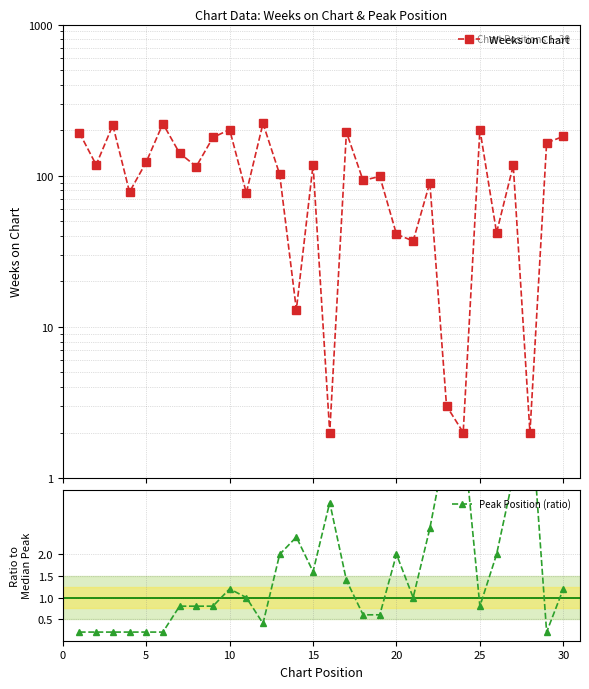

The Peak Position (ratio) series shows 0.8 at 17. True or false?

False